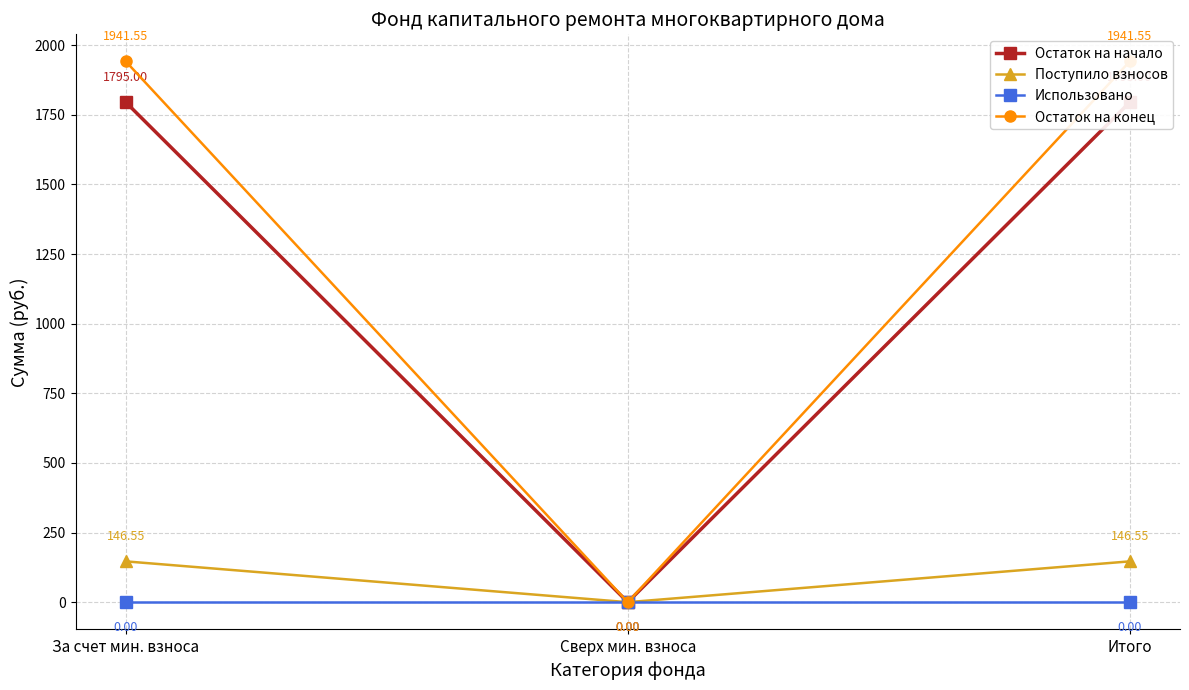

At how many categories does at least one series exceed 818?

2